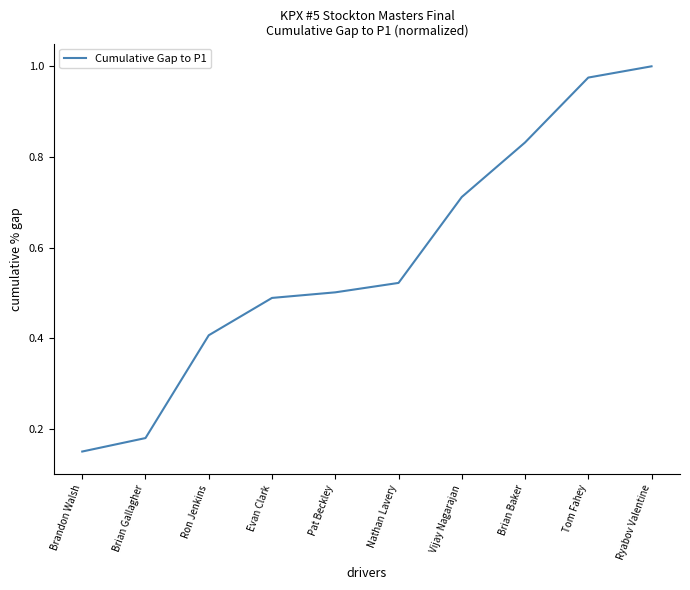

List the labels in order of value, smallest first.

Brandon Walsh, Brian Gallagher, Ron Jenkins, Evan Clark, Pat Beckley, Nathan Lavery, Vijay Nagarajan, Brian Baker, Tom Fahey, Ryabov Valentine